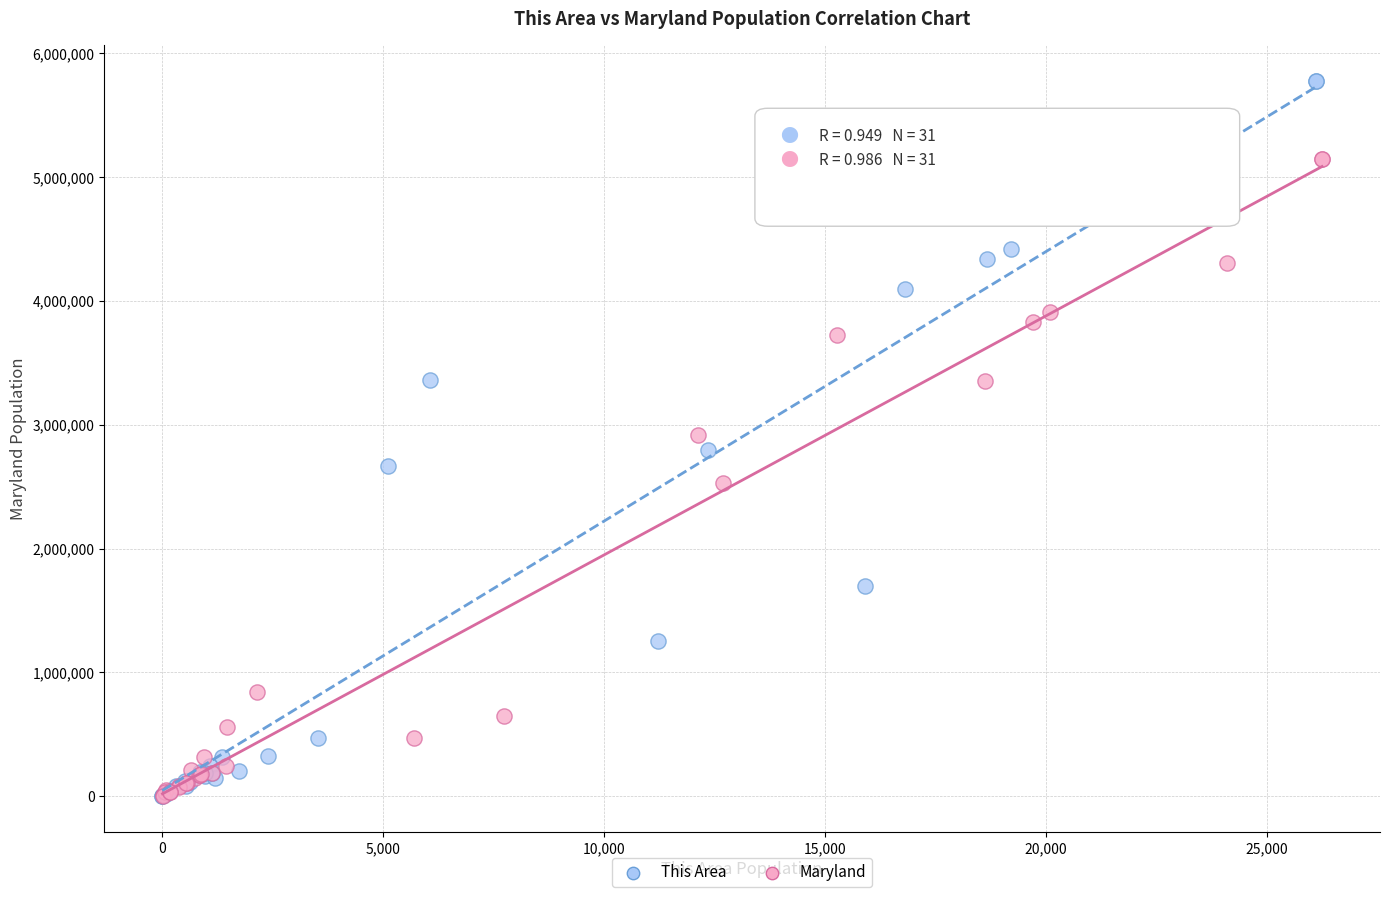

Which series contains the highest Y value?

This Area